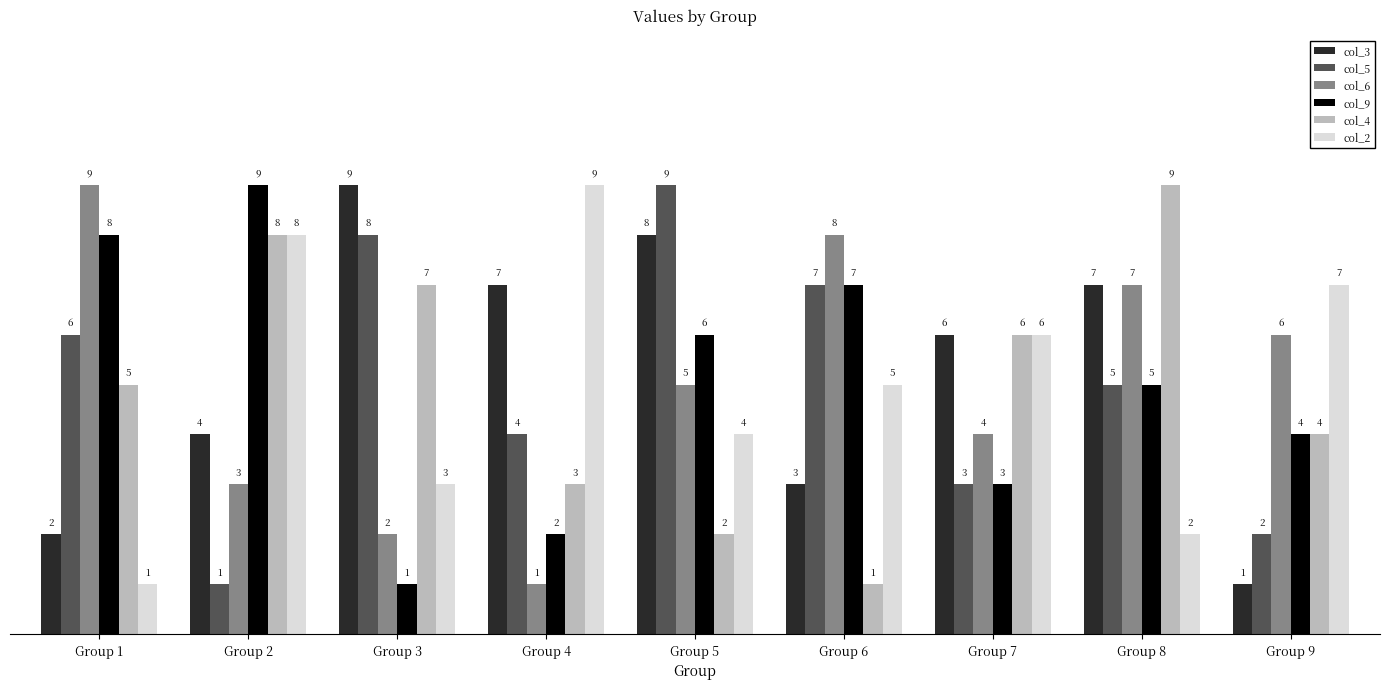

What are all the series names shown in the legend?

col_3, col_5, col_6, col_9, col_4, col_2